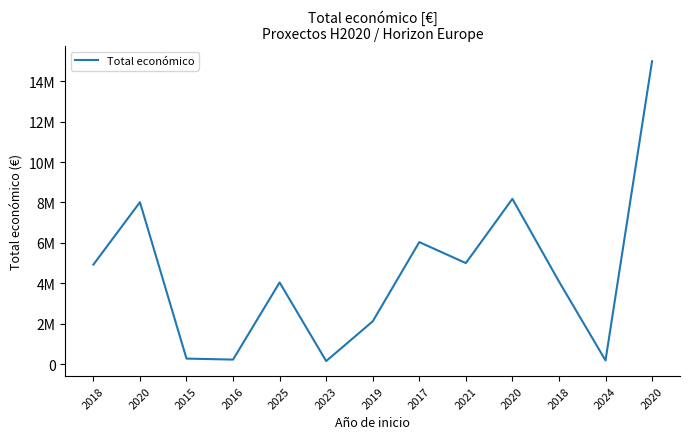

The chart shows a value of 150000 at 2023. True or false?

True